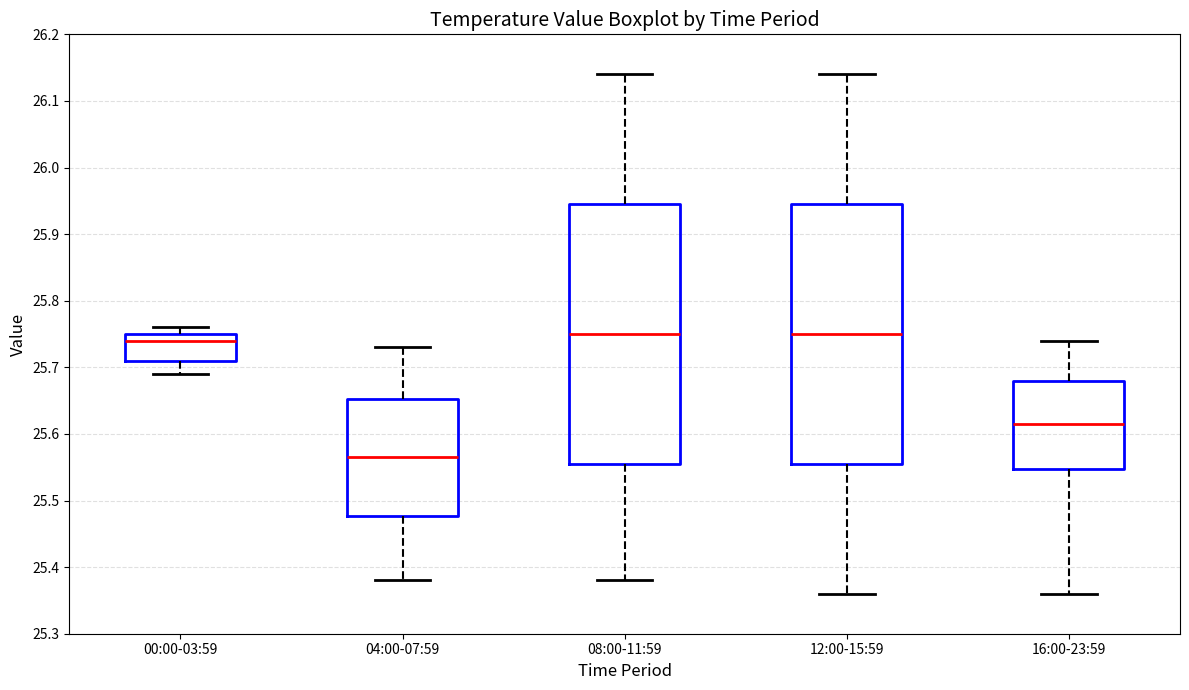

Which box has the lowest median line?

04:00-07:59